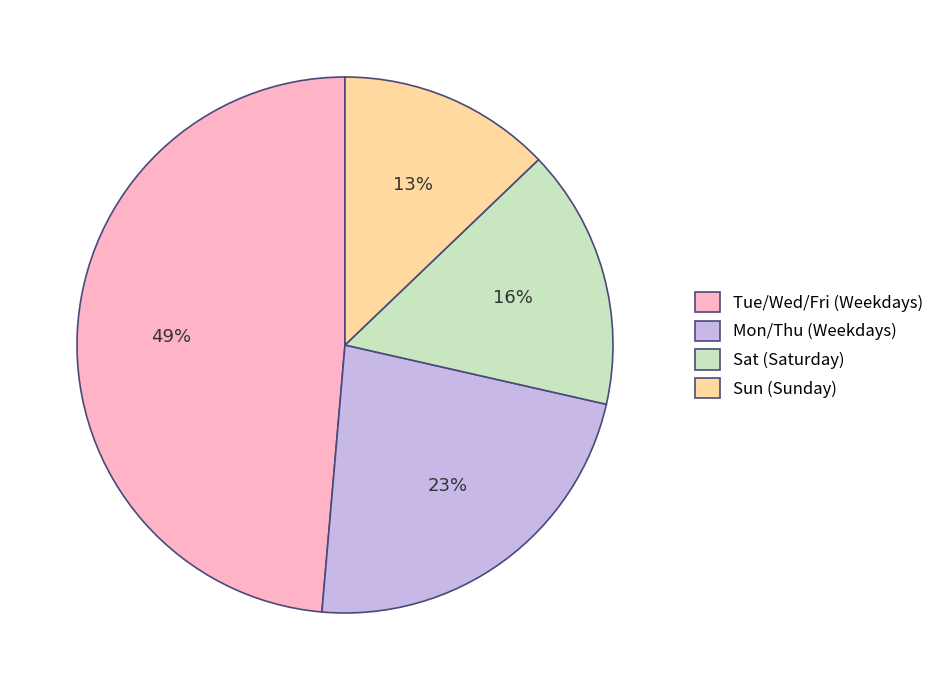

Is it true that Tue/Wed/Fri (Weekdays) is 62% of the pie?

False